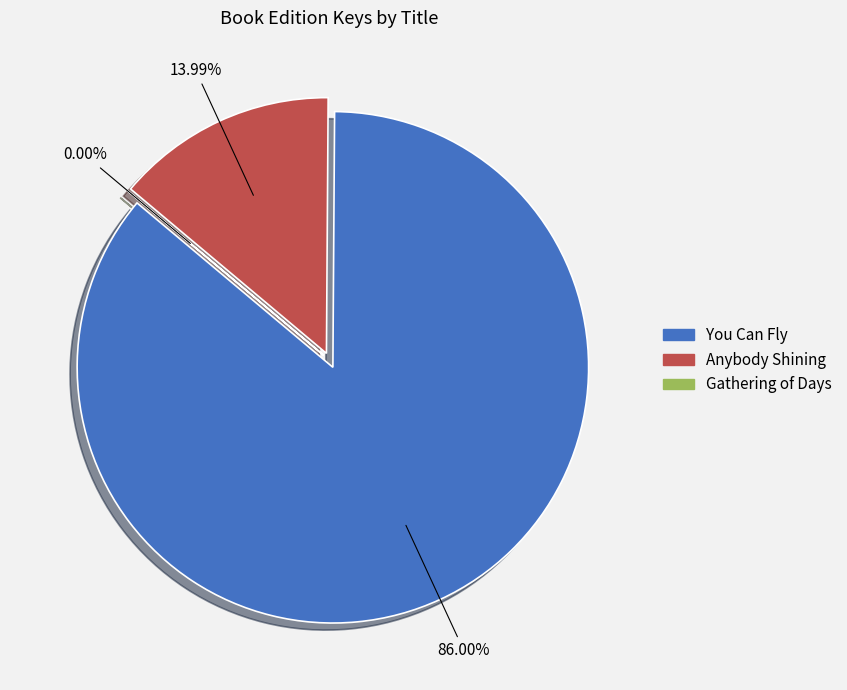

Which category has the biggest portion of the pie?

You Can Fly